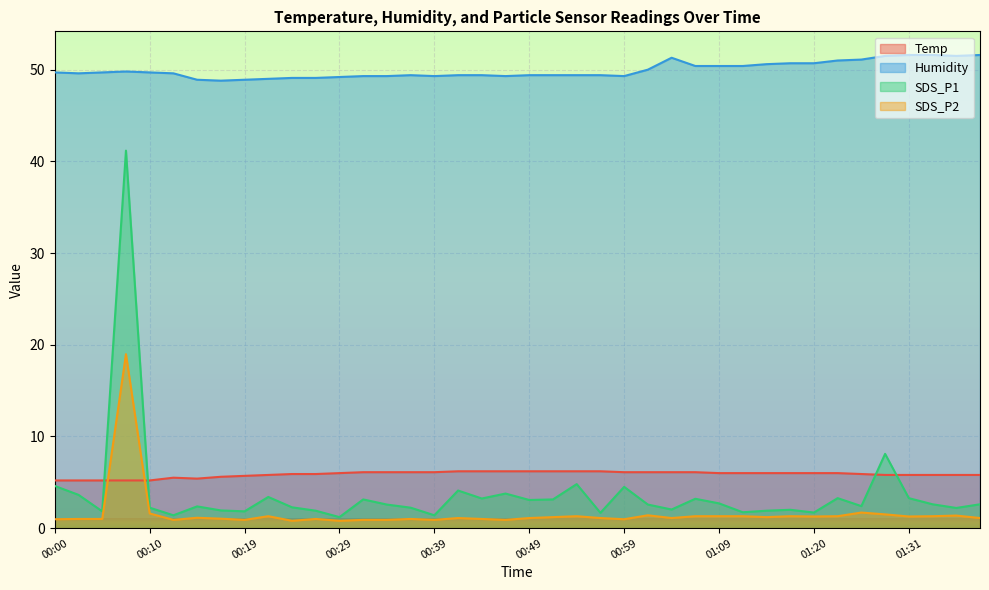

List the series in order of their peak value, lowest first.

Temp, SDS_P2, SDS_P1, Humidity